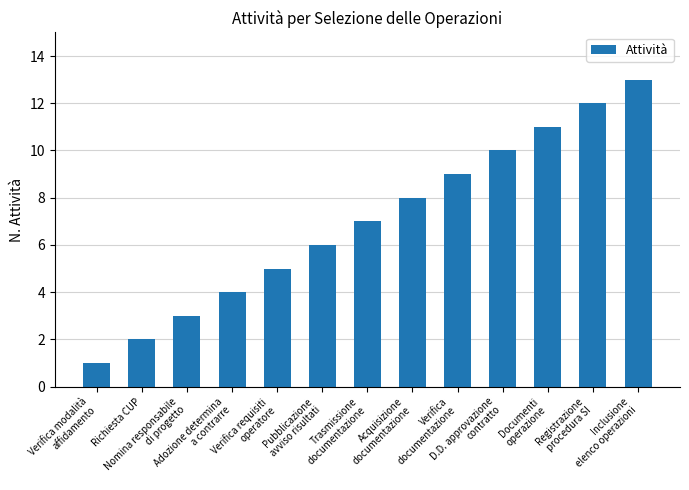

What is the maximum value shown in the chart?

13